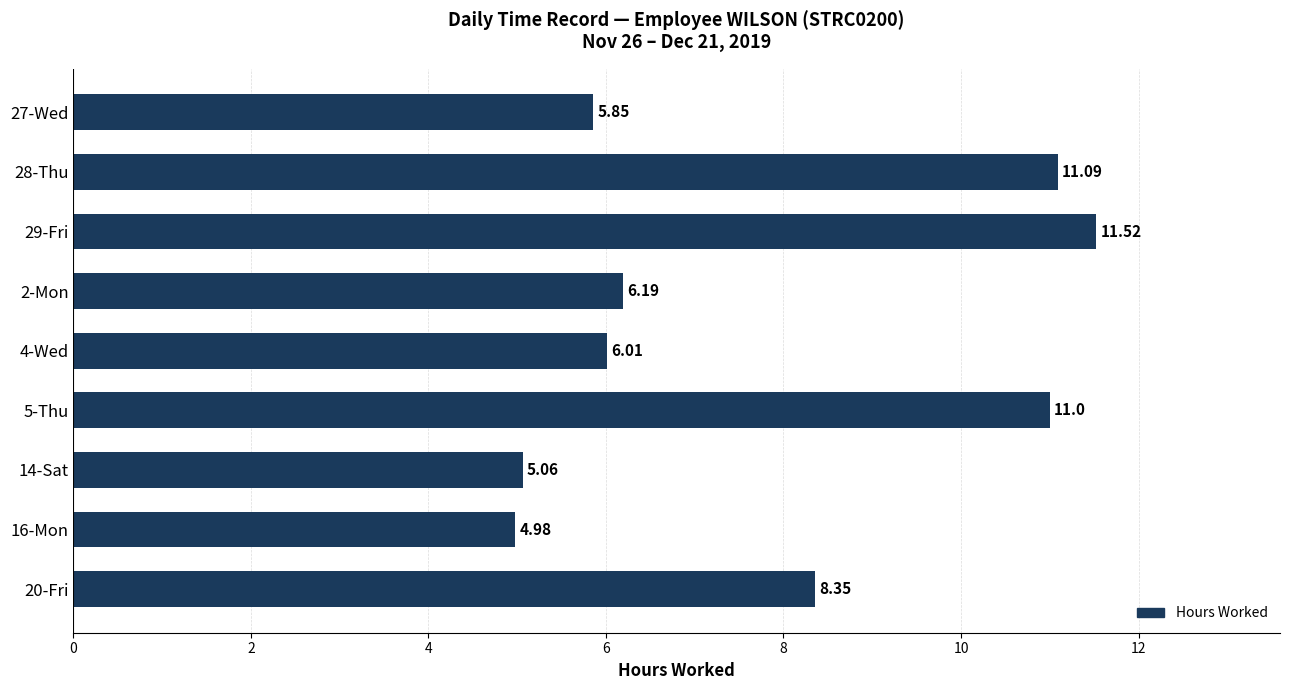

Rank the categories by value from lowest to highest.

16-Mon, 14-Sat, 27-Wed, 4-Wed, 2-Mon, 20-Fri, 5-Thu, 28-Thu, 29-Fri